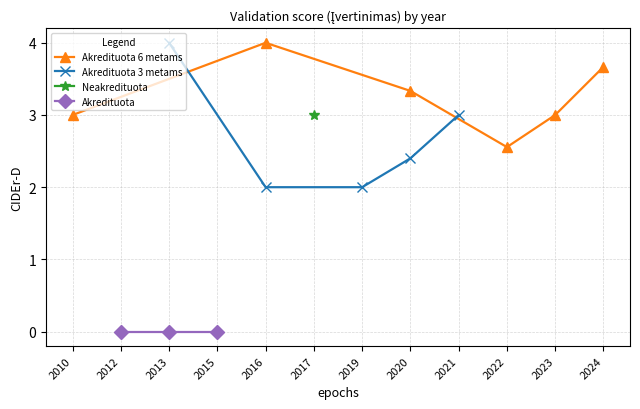

True or false: Akredituota 6 metams has more than 1 interior local peaks.

False